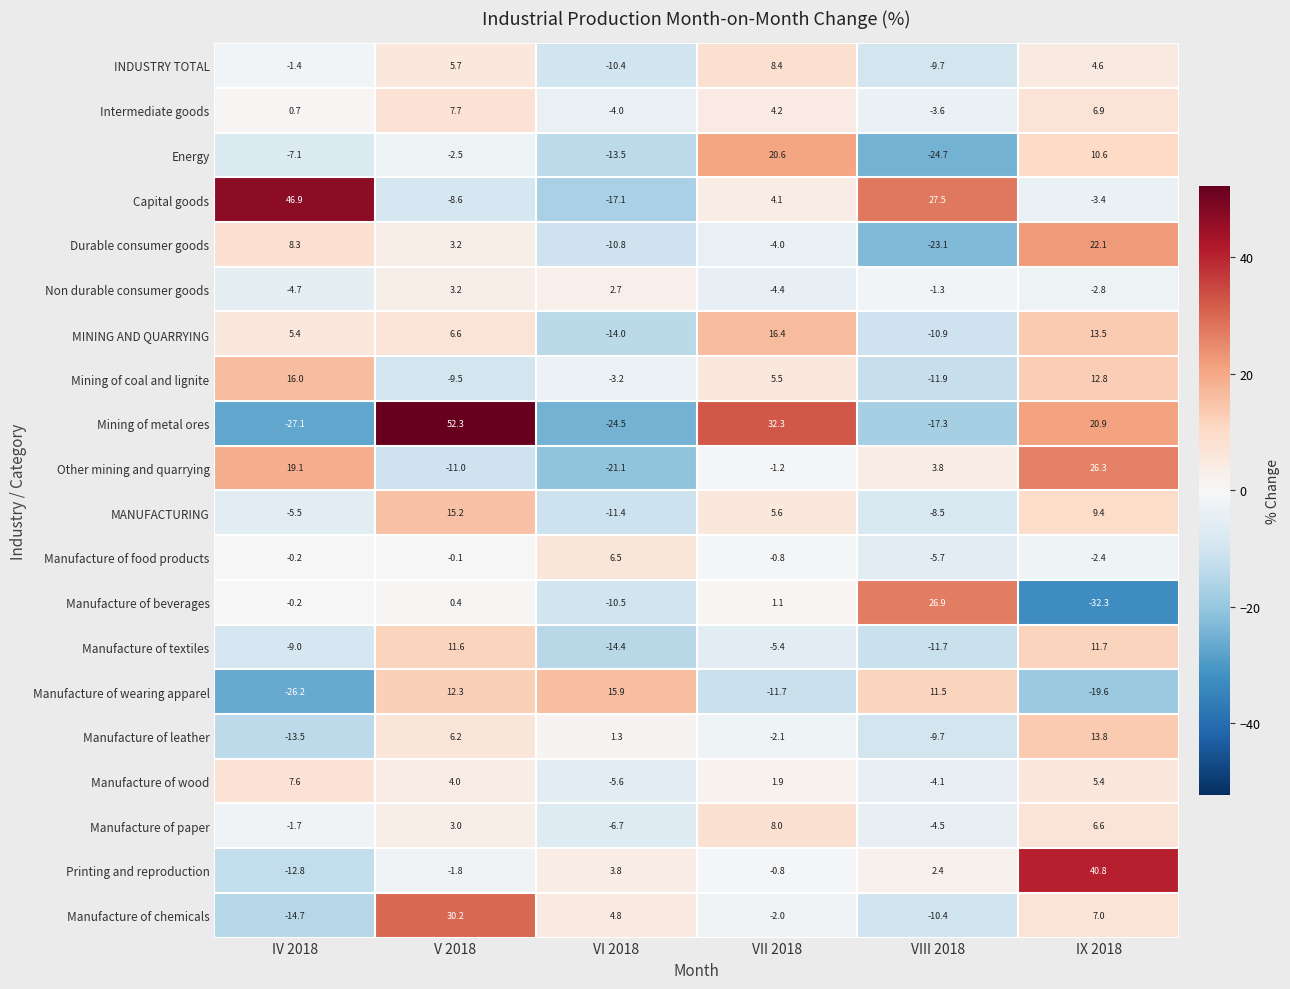

What is the greatest value displayed?

52.3